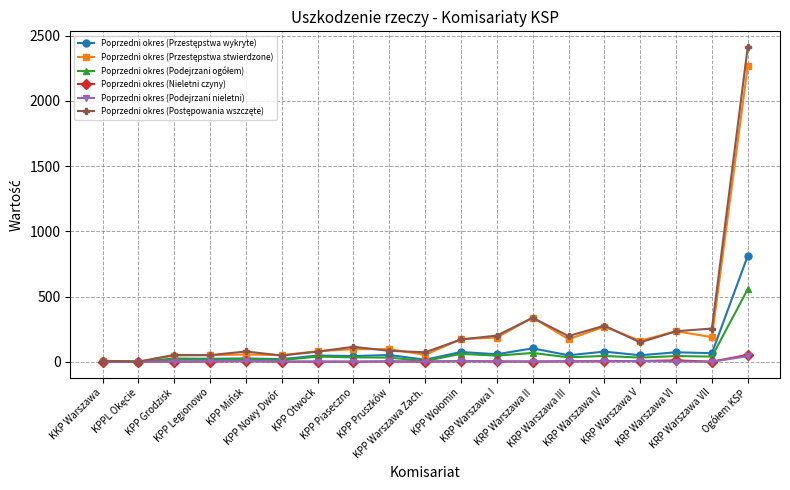

What is the difference between the highest and lowest values at KPP Nowy Dwór?

50